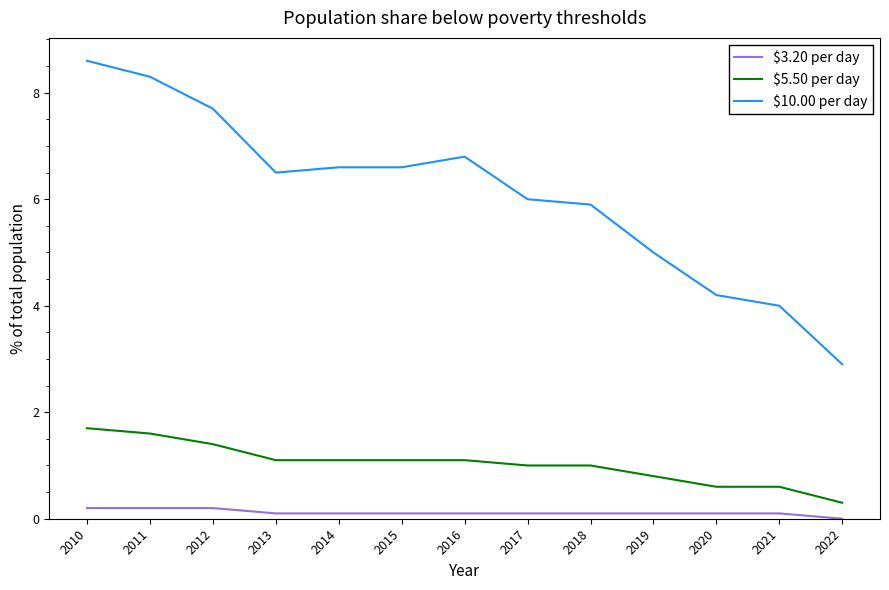

Which series has the largest total across all categories?

$10.00 per day